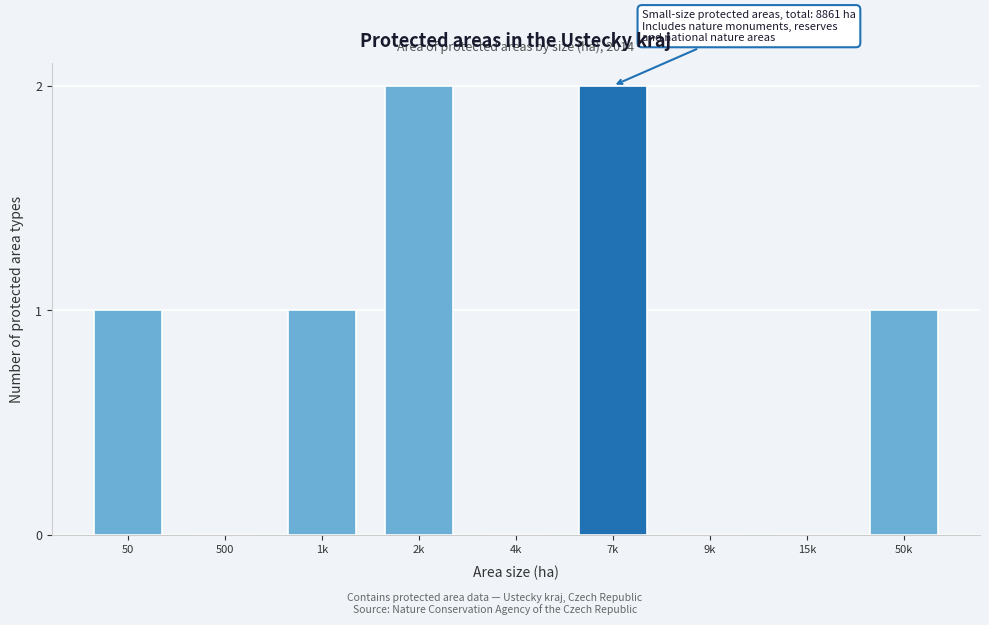

Reading right to left, extract all data points from this chart.

50k=1	15k=0	9k=0	7k=2	4k=0	2k=2	1k=1	500=0	50=1